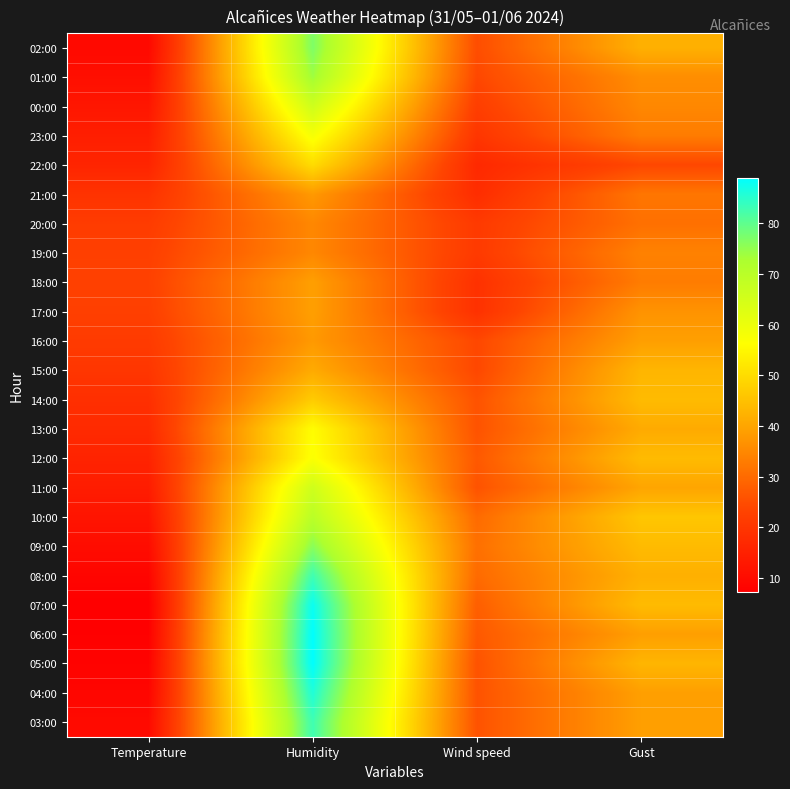

Reading right to left, list all the values displayed in this chart.

02:00: Gust=42.0	Wind speed=25.0	Humidity=77.0	Temperature=9.5
01:00: Gust=36.0	Wind speed=24.0	Humidity=74.0	Temperature=10.9
00:00: Gust=35.0	Wind speed=22.0	Humidity=66.0	Temperature=12.6
23:00: Gust=33.0	Wind speed=20.0	Humidity=58.0	Temperature=14.5
22:00: Gust=24.0	Wind speed=17.0	Humidity=50.0	Temperature=16.0
21:00: Gust=32.0	Wind speed=18.0	Humidity=38.0	Temperature=19.4
20:00: Gust=31.0	Wind speed=21.0	Humidity=35.0	Temperature=21.4
19:00: Gust=34.0	Wind speed=21.0	Humidity=35.0	Temperature=22.3
18:00: Gust=33.0	Wind speed=19.0	Humidity=39.0	Temperature=22.7
17:00: Gust=37.0	Wind speed=19.0	Humidity=39.0	Temperature=22.3
16:00: Gust=39.0	Wind speed=24.0	Humidity=38.0	Temperature=21.2
15:00: Gust=43.0	Wind speed=24.0	Humidity=41.0	Temperature=20.1
14:00: Gust=44.0	Wind speed=26.0	Humidity=47.0	Temperature=18.5
13:00: Gust=41.0	Wind speed=26.0	Humidity=56.0	Temperature=17.3
12:00: Gust=44.0	Wind speed=27.0	Humidity=57.0	Temperature=15.7
11:00: Gust=40.0	Wind speed=26.0	Humidity=66.0	Temperature=14.0
10:00: Gust=46.0	Wind speed=30.0	Humidity=70.0	Temperature=12.2
09:00: Gust=44.0	Wind speed=31.0	Humidity=76.0	Temperature=10.3
08:00: Gust=42.0	Wind speed=30.0	Humidity=83.0	Temperature=8.5
07:00: Gust=44.0	Wind speed=28.0	Humidity=88.0	Temperature=7.2
06:00: Gust=39.0	Wind speed=27.0	Humidity=89.0	Temperature=7.5
05:00: Gust=43.0	Wind speed=26.0	Humidity=89.0	Temperature=8.0
04:00: Gust=39.0	Wind speed=26.0	Humidity=86.0	Temperature=8.7
03:00: Gust=39.0	Wind speed=26.0	Humidity=83.0	Temperature=9.8